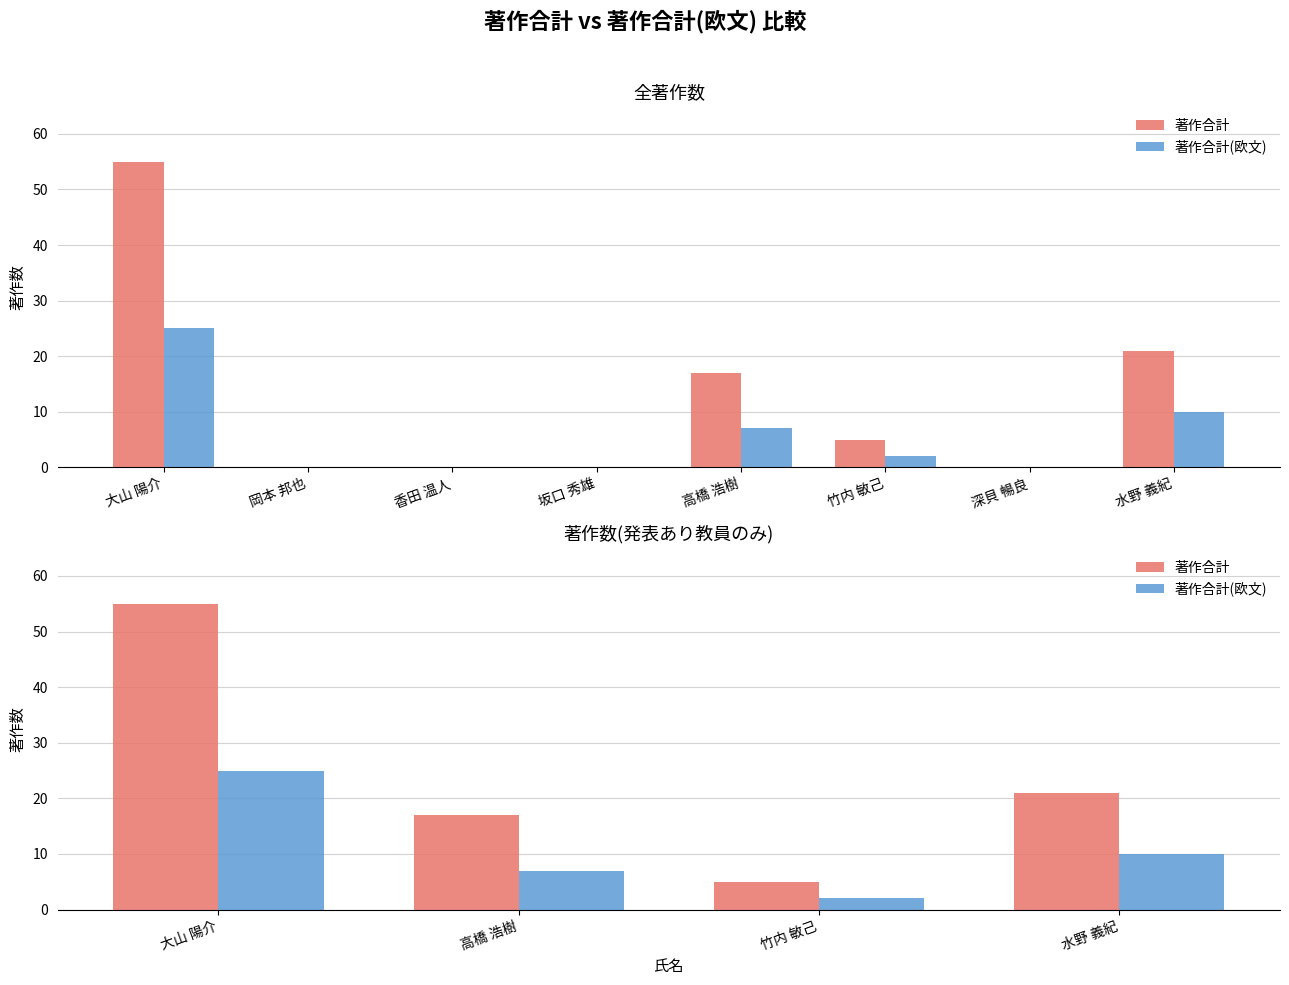

Rank the series by their maximum value, from lowest to highest.

著作合計(欧文), 著作合計